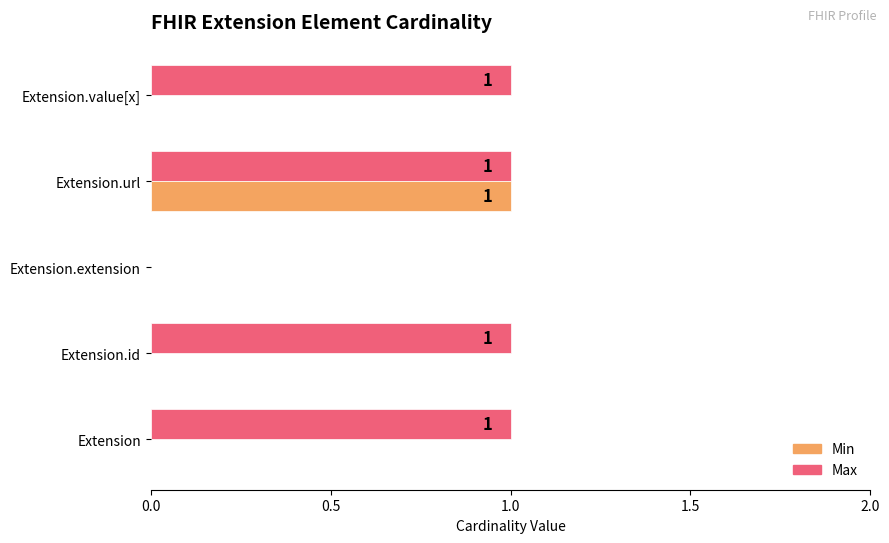

What is the sum of all Min values?

1